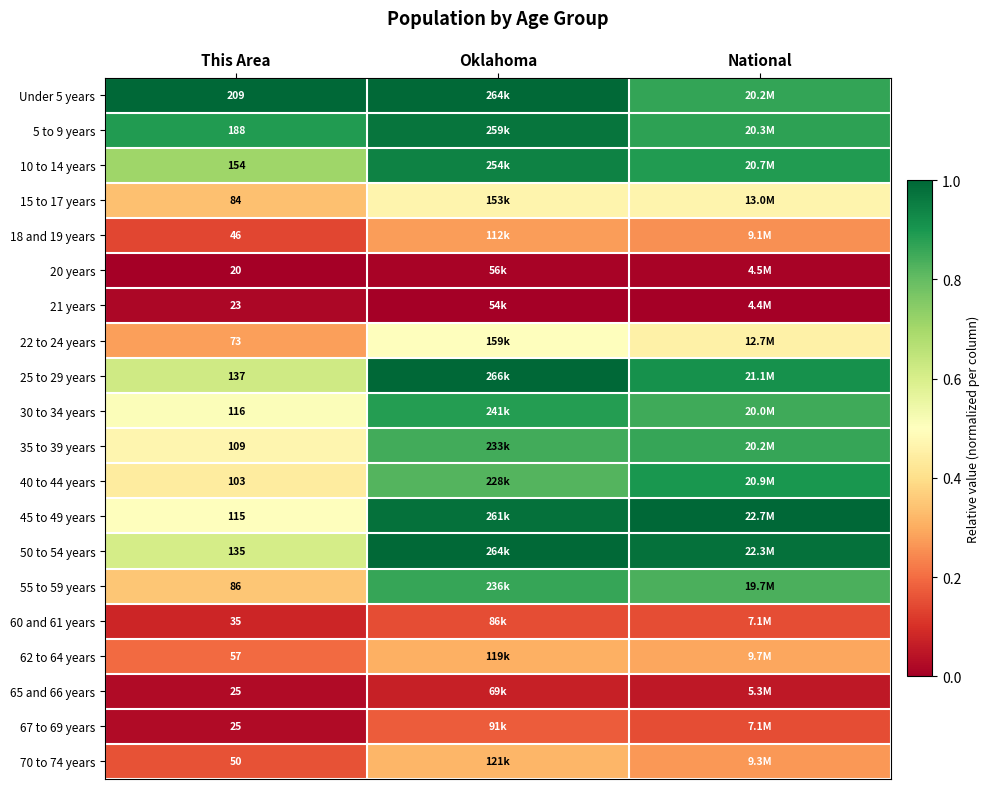

How many series are shown in this chart?

20